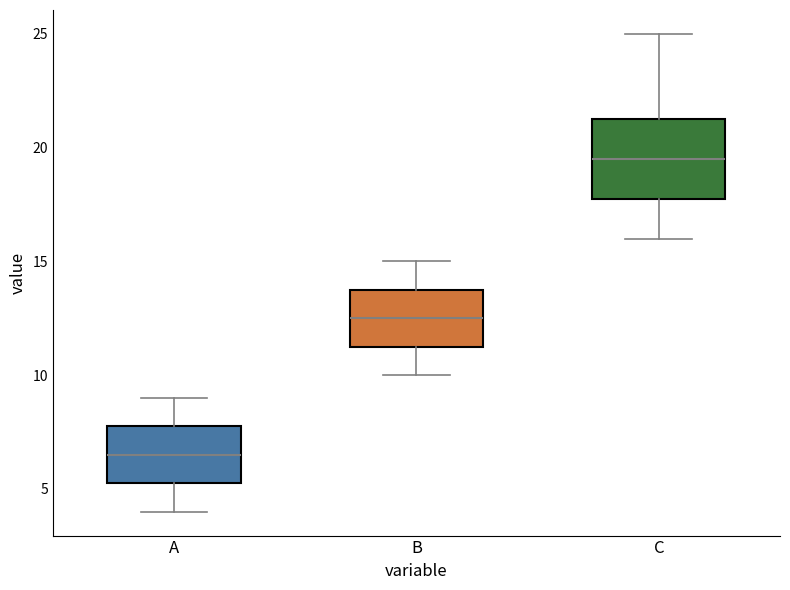

Reading left to right, transcribe this box plot: for each box, give where its median line is, the range the box spans, and where its two whiskers end, as read against the y-axis. The values are not printed on the chart, so give them approximately, as read against the axis.

A: median 6.5, box 5.5 to 8.0, whiskers 4.0 to 9.0
B: median 12.5, box 11.5 to 14.0, whiskers 10.0 to 15.0
C: median 19.5, box 18.0 to 21.5, whiskers 16.0 to 25.0